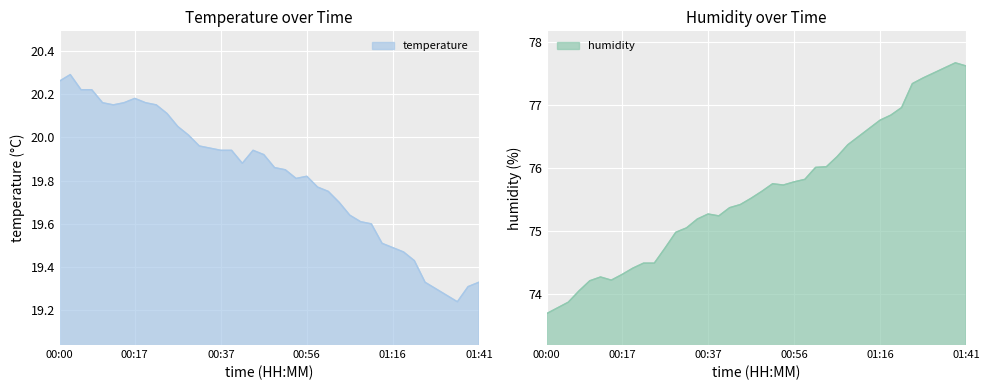

At which label does humidity reach its minimum?

00:00